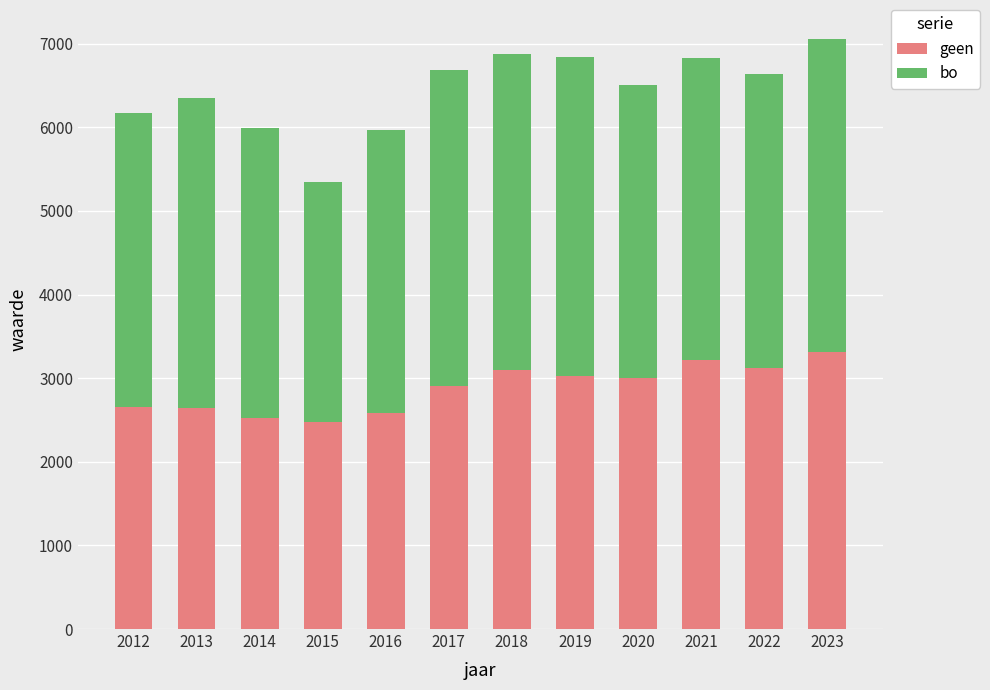

What is the lowest value of the geen series?

2482